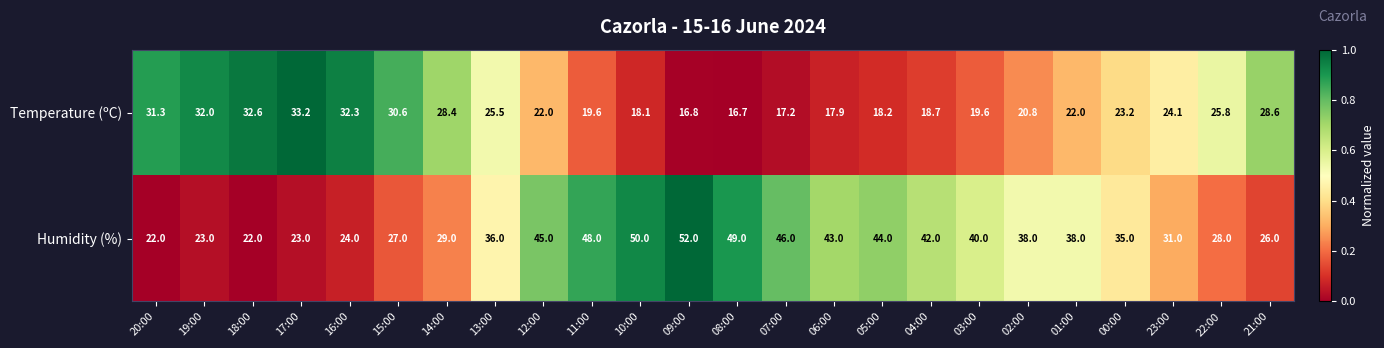

What is the spread (max minus min) of values at 16:00?

8.3